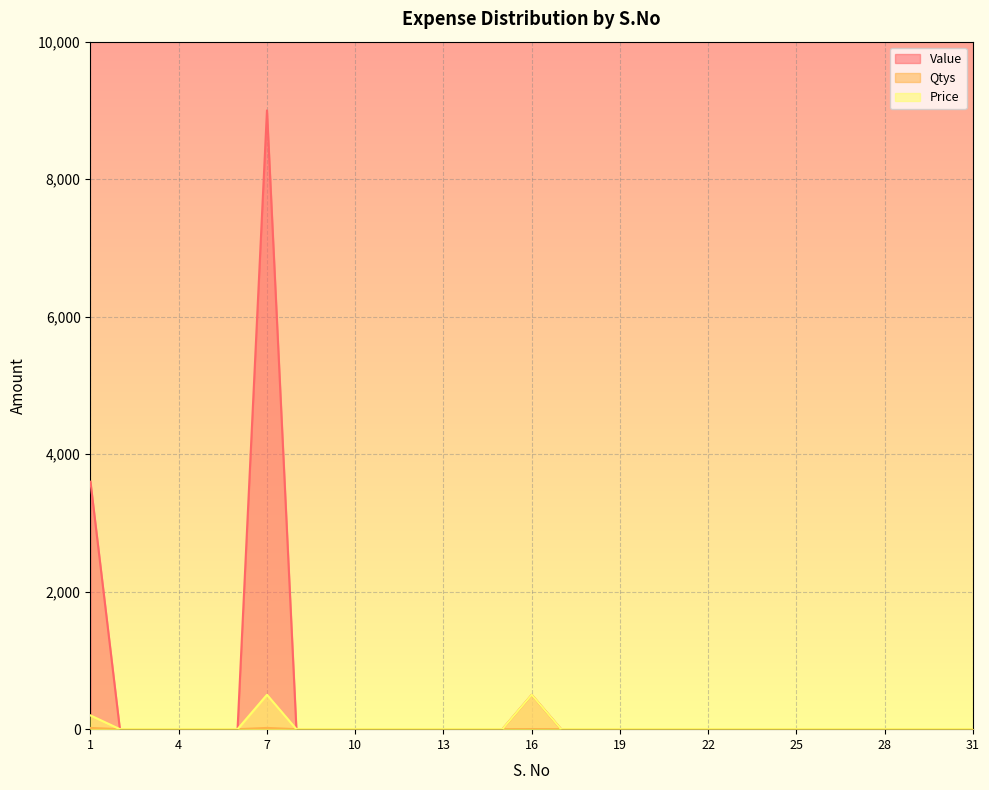

At which category does Price reach its first local peak?

7